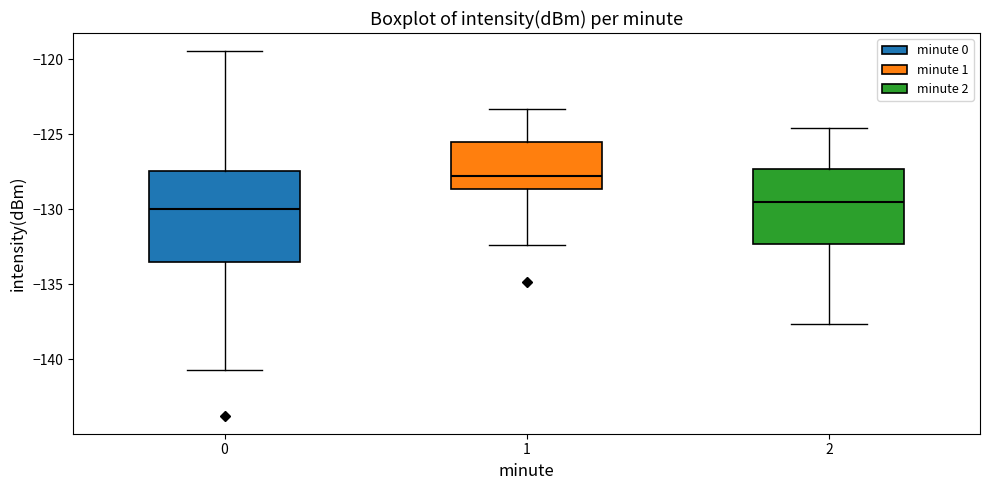

Which box is the tallest, from its lower edge to its upper edge?

0